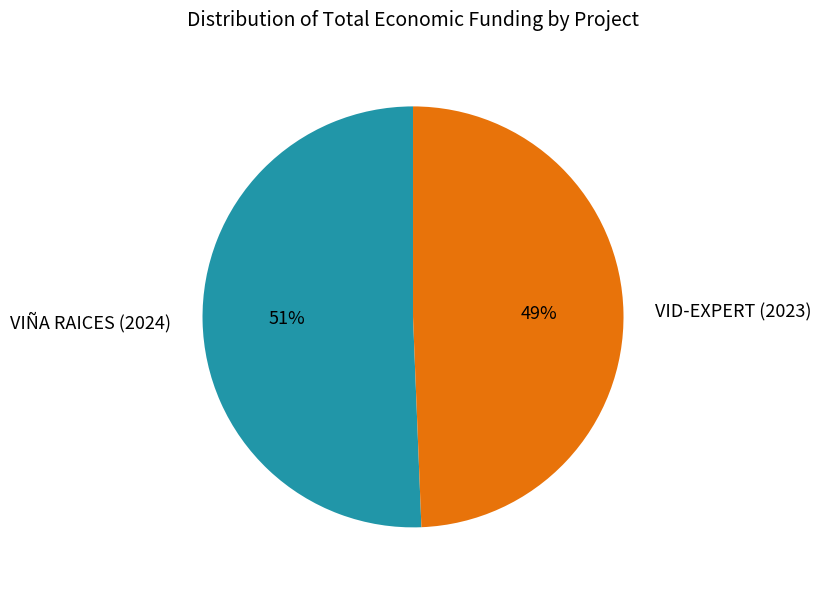

Combined, do VID-EXPERT (2023) and VIÑA RAICES (2024) account for over 50%?

Yes